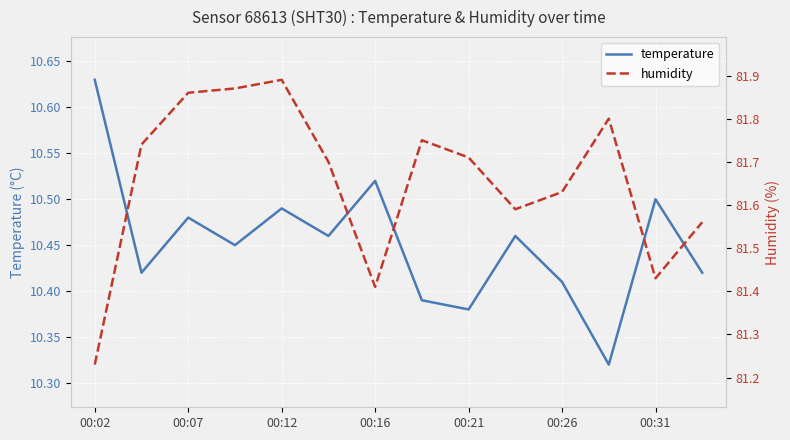

What is the sum of the temperature values at 00:12 and 00:26?

20.9